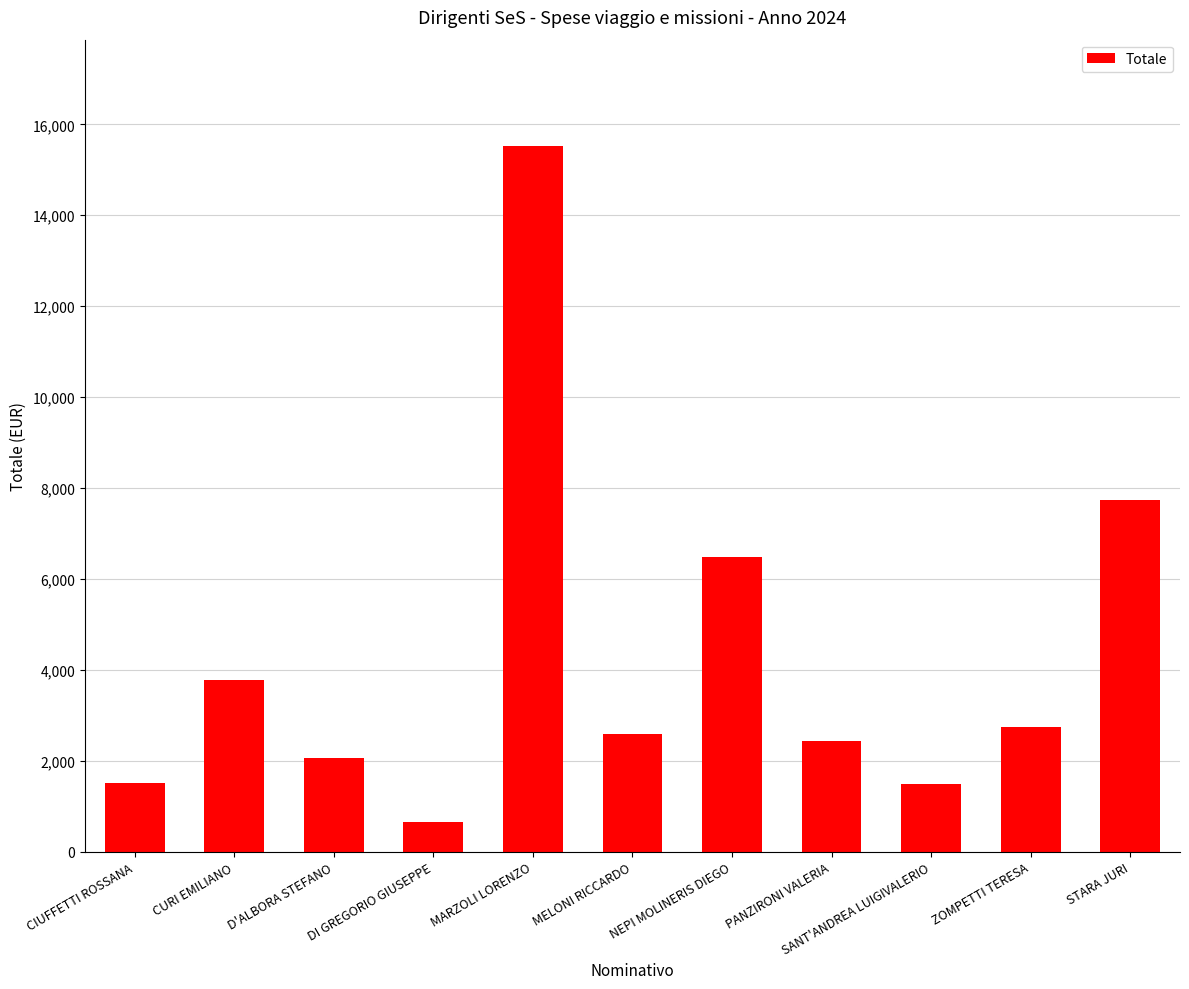

At which label is the value closest to 8094?

STARA JURI